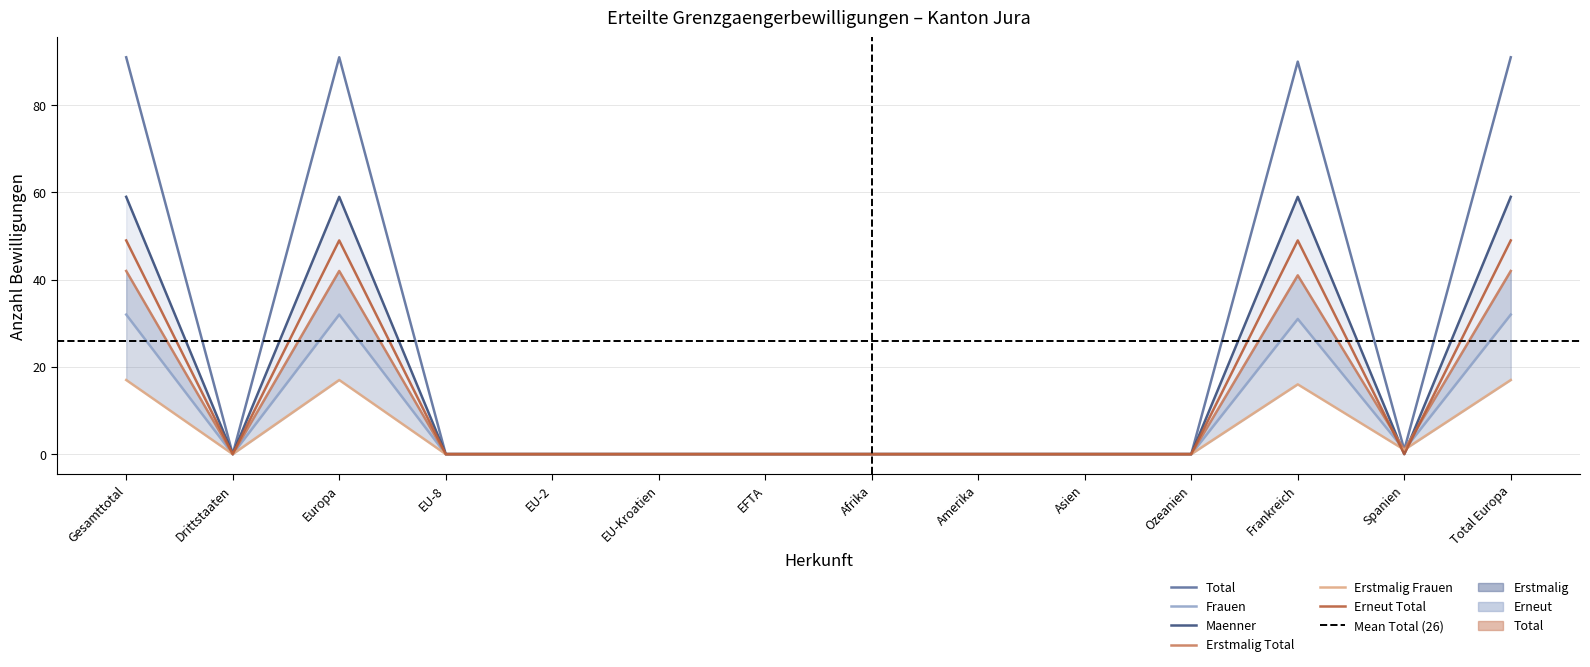

Which category has the lowest value in the Erneut Total series?

Drittstaaten